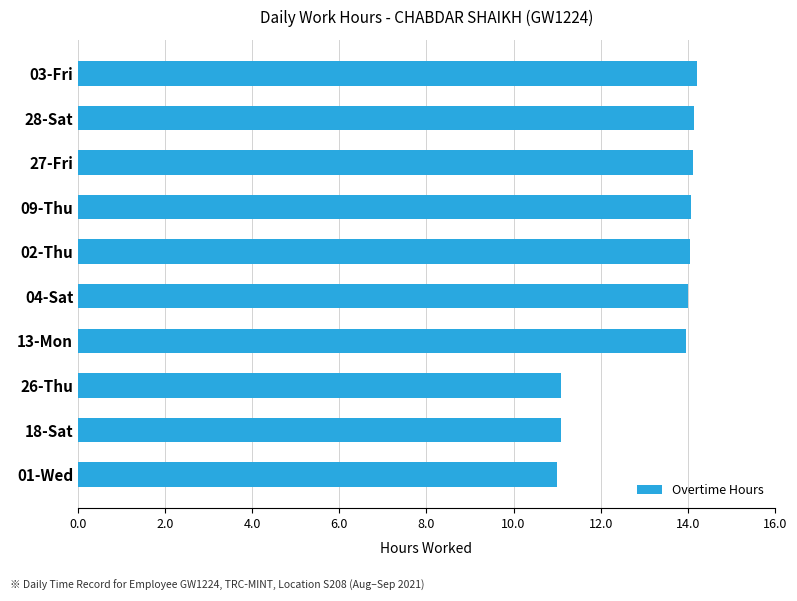

What is the greatest value displayed?

14.2